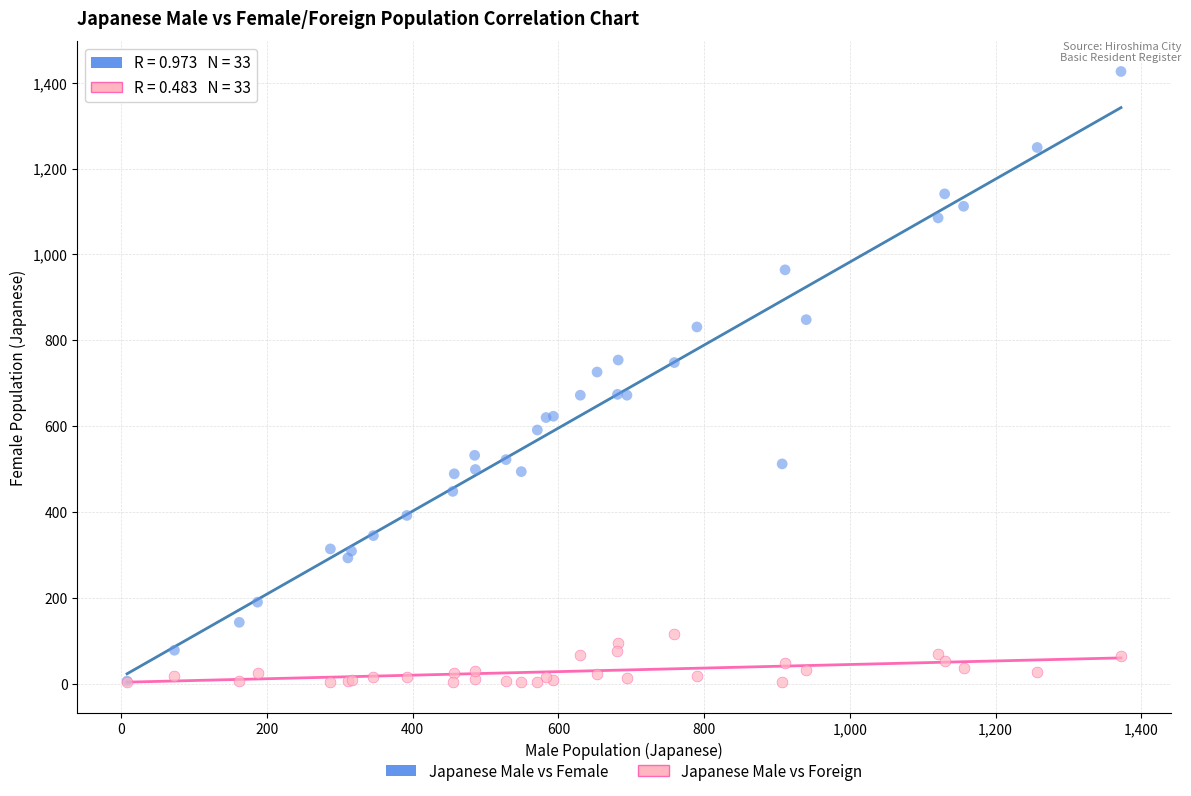

What are all the series names shown in the legend?

Japanese Male vs Female, Japanese Male vs Foreign